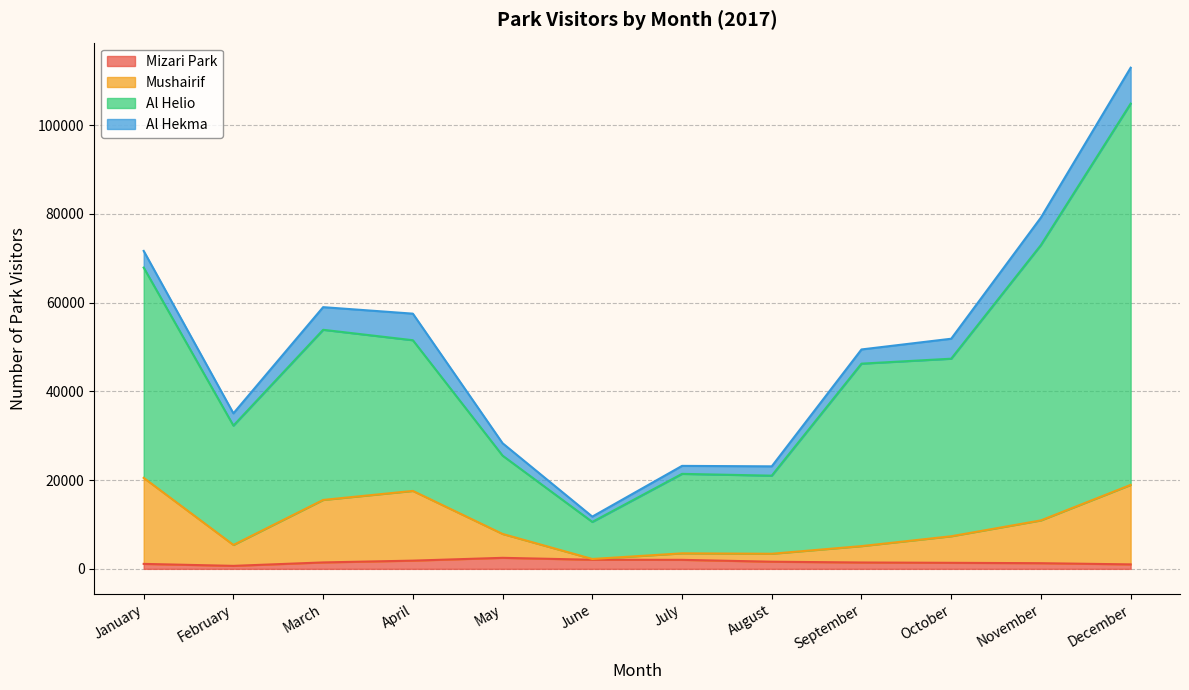

True or false: Mizari Park has more than 2 interior local peaks.

False